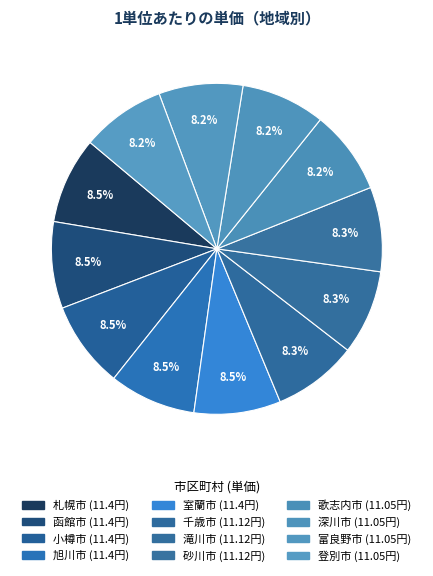

Which has a higher value, 滝川市 or 登別市?

滝川市